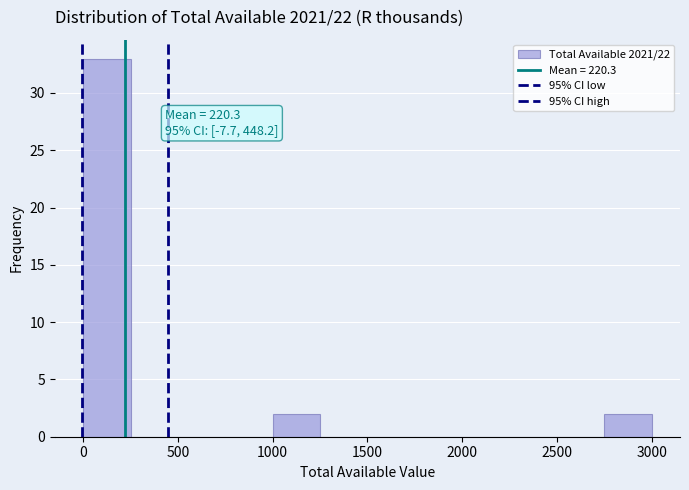

Which range on the x-axis has the tallest bar?

0 to 250